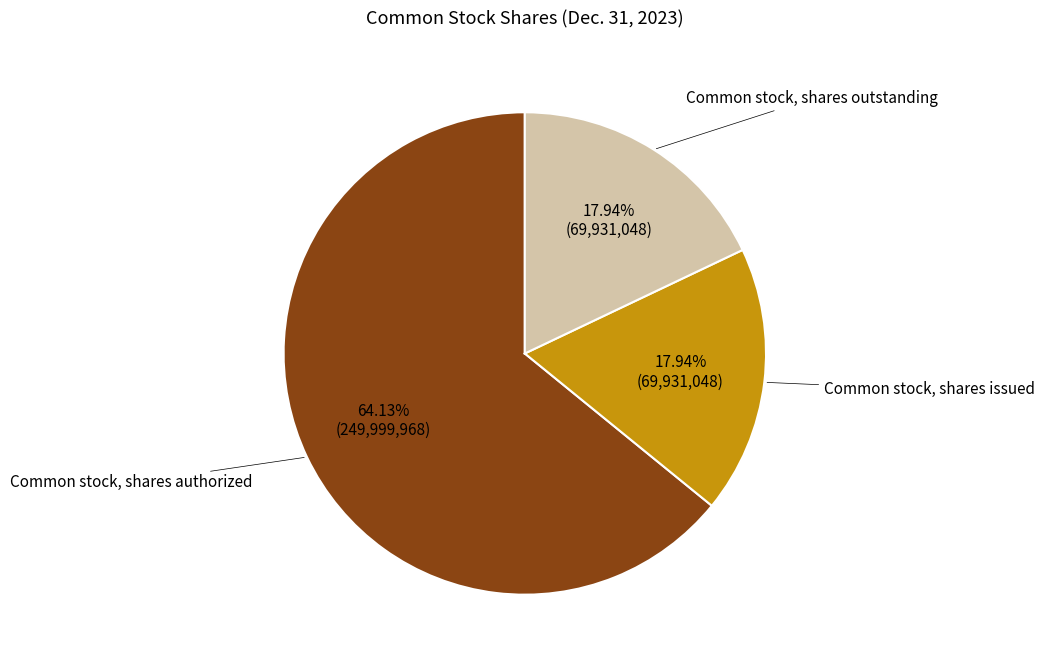

How many slices are in this pie chart?

3